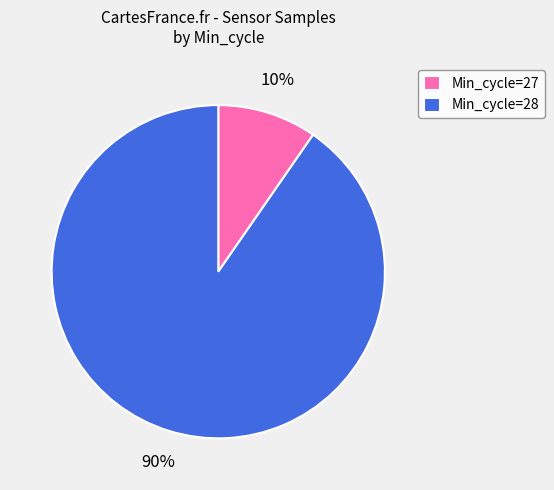

To the nearest percent, what is the average slice percentage?

50%